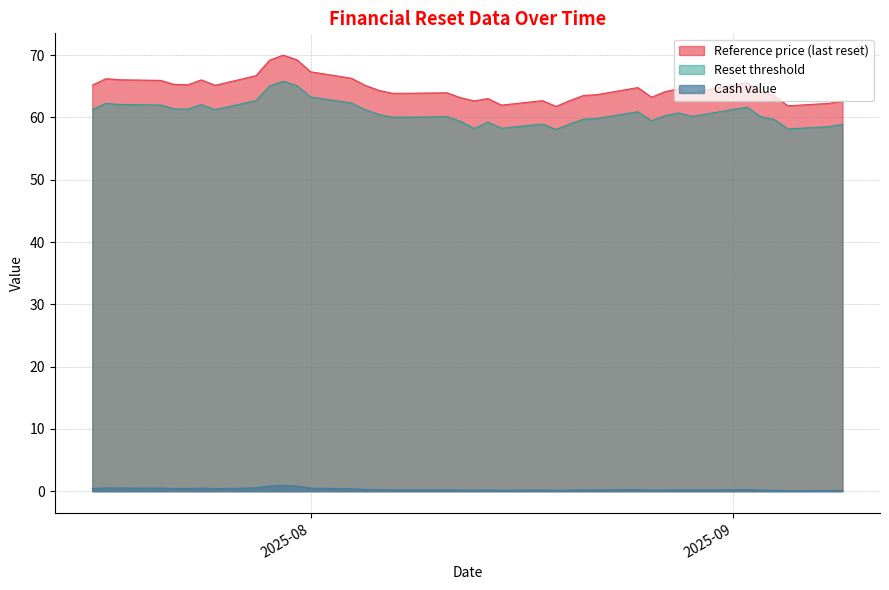

True or false: Cash value and Reset threshold intersect in this chart.

False